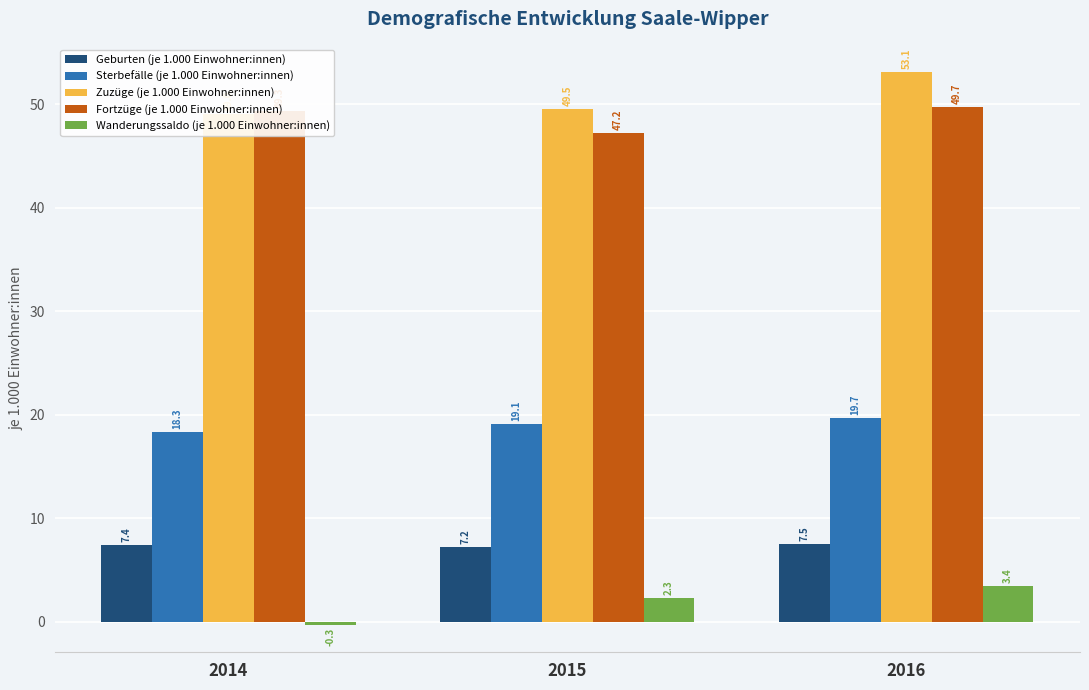

Reading left to right, extract all data points from this chart.

Geburten (je 1.000 Einwohner:innen): 7.4	7.2	7.5
Sterbefälle (je 1.000 Einwohner:innen): 18.3	19.1	19.7
Zuzüge (je 1.000 Einwohner:innen): 49.0	49.5	53.1
Fortzüge (je 1.000 Einwohner:innen): 49.3	47.2	49.7
Wanderungssaldo (je 1.000 Einwohner:innen): -0.3	2.3	3.4